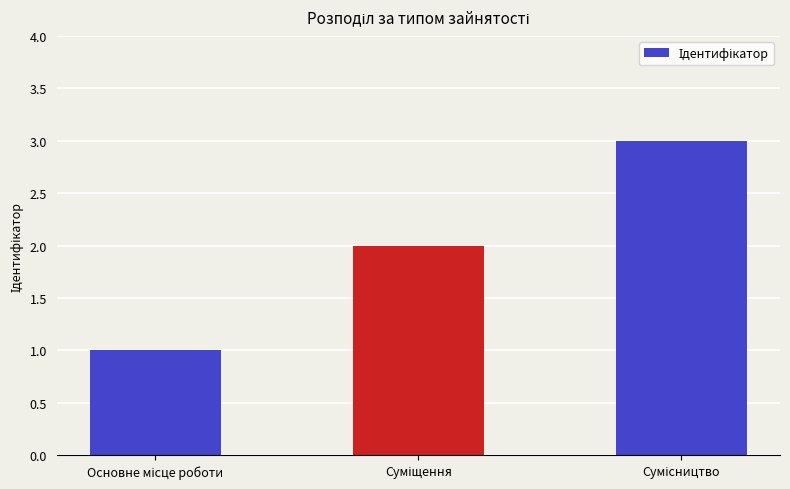

What is the maximum value shown in the chart?

3